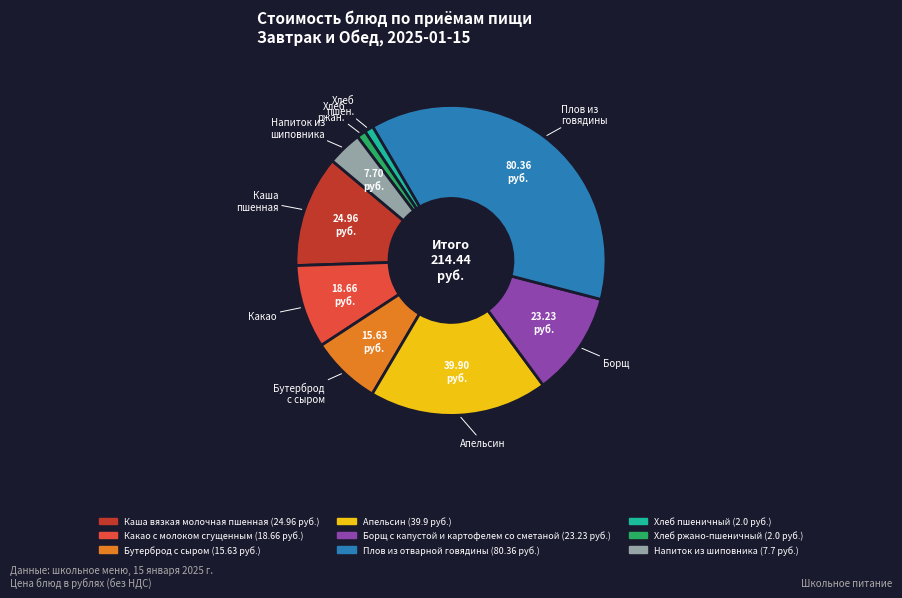

Which slice is the largest?

Плов из отварной говядины